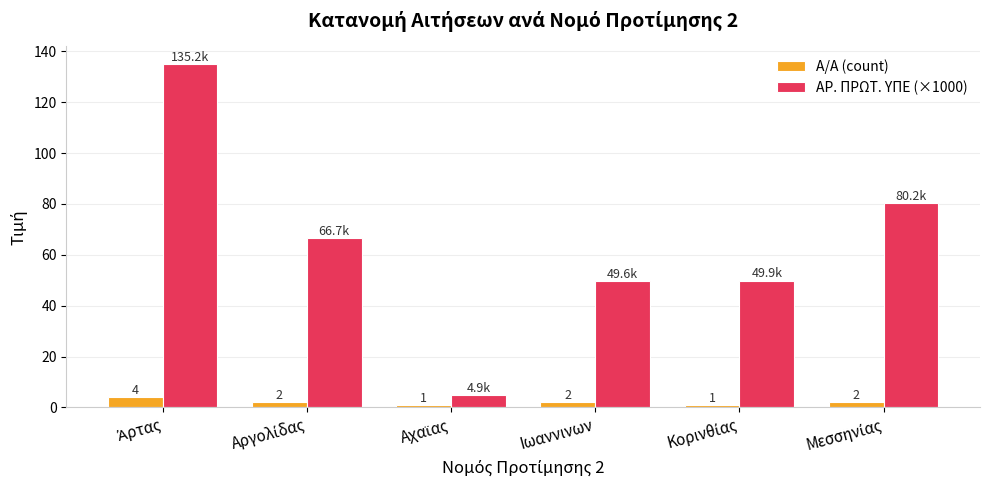

List the series in order of their peak value, lowest first.

Α/Α (count), ΑΡ. ΠΡΩΤ. ΥΠΕ (×1000)